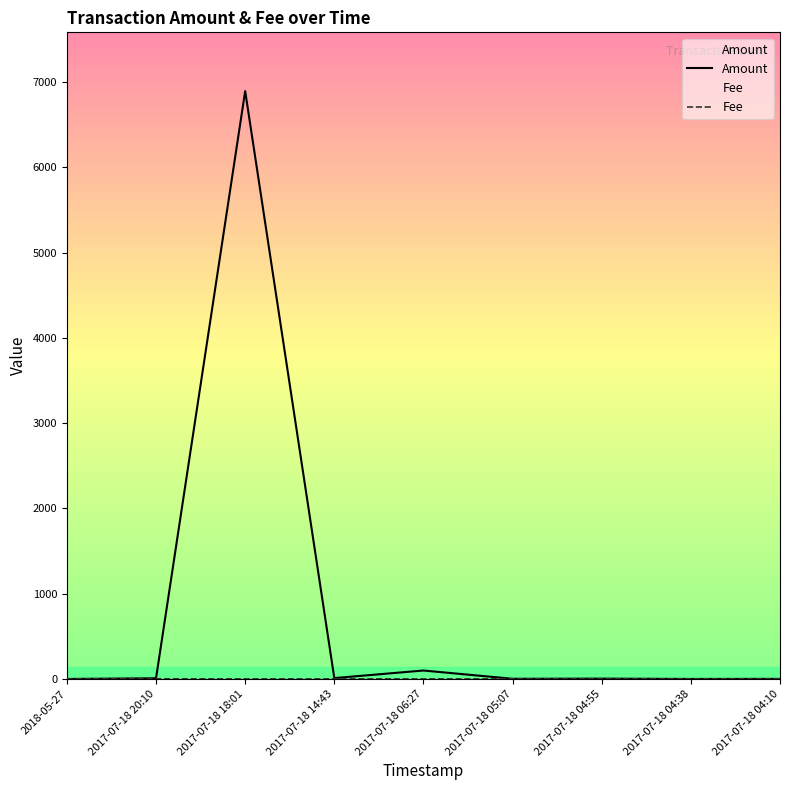

How many lines are shown in the chart?

2